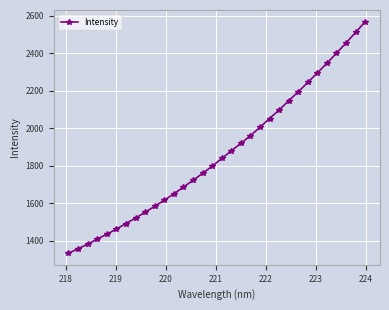

What is the value of the 5th point from the left?

1435.6